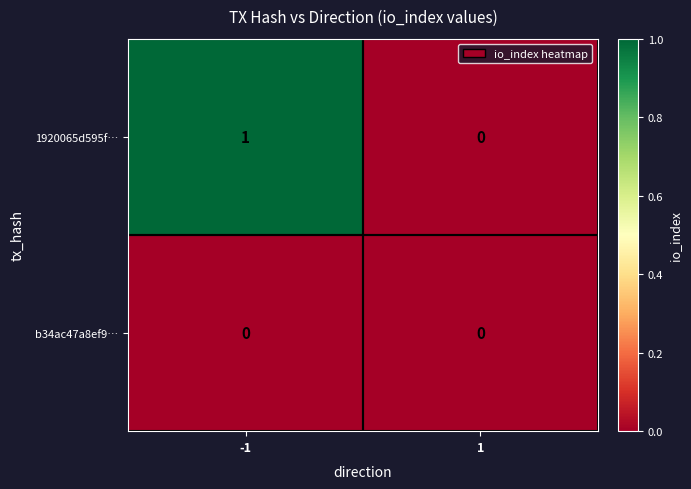

Which series changed the most between -1 and 1?

1920065d595f…